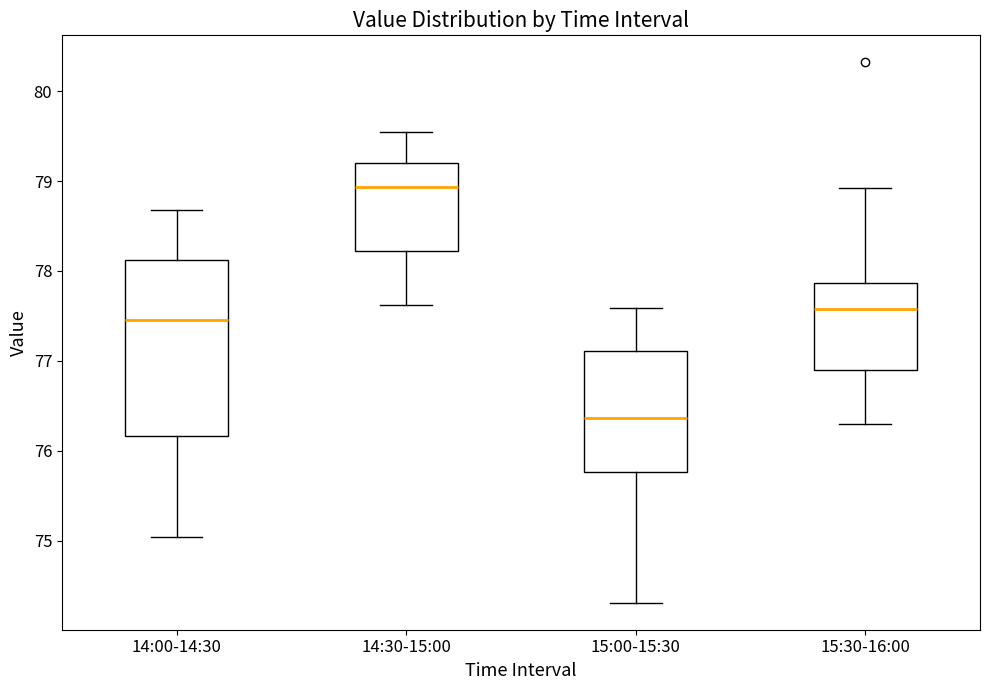

Reading left to right, transcribe this box plot: for each box, give where its median line is, the range the box spans, and where its two whiskers end, as read against the y-axis. The values are not printed on the chart, so give them approximately, as read against the axis.

14:00-14:30: median 77.5, box 76.2 to 78.1, whiskers 75.0 to 78.7
14:30-15:00: median 78.9, box 78.2 to 79.2, whiskers 77.6 to 79.5
15:00-15:30: median 76.4, box 75.8 to 77.1, whiskers 74.3 to 77.6
15:30-16:00: median 77.6, box 76.9 to 77.9, whiskers 76.3 to 78.9